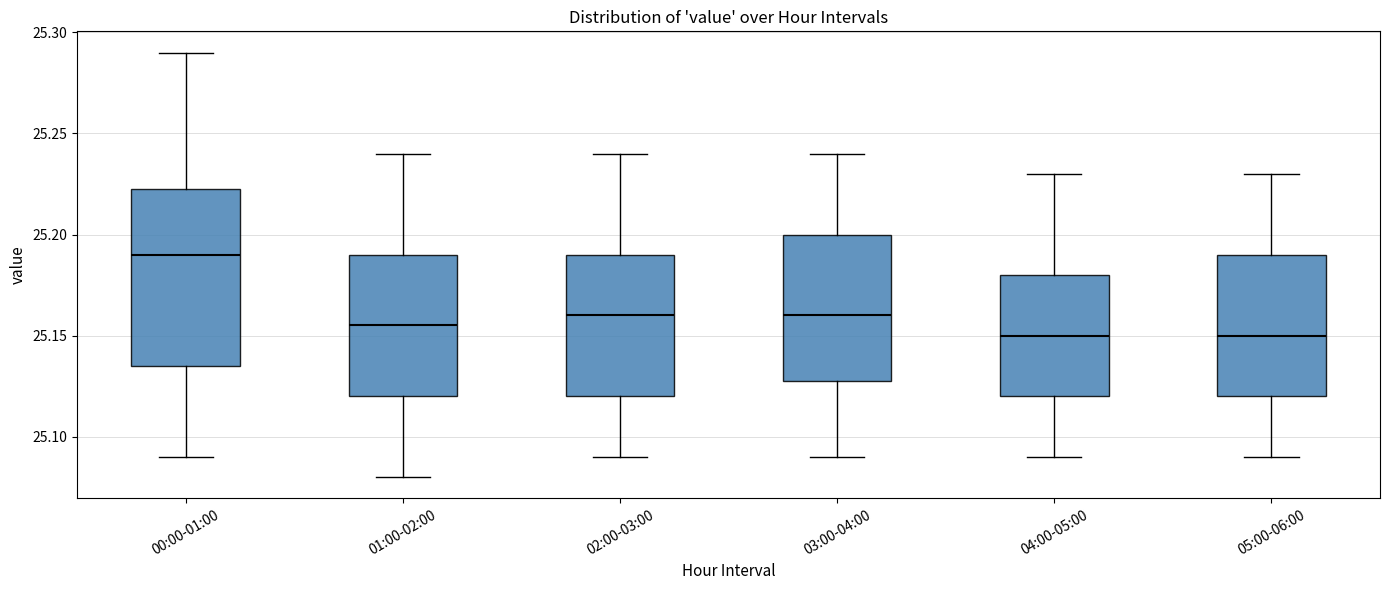

Reading left to right, transcribe this box plot: for each box, give where its median line is, the range the box spans, and where its two whiskers end, as read against the y-axis. The values are not printed on the chart, so give them approximately, as read against the axis.

00:00-01:00: median 25.190, box 25.135 to 25.225, whiskers 25.090 to 25.290
01:00-02:00: median 25.155, box 25.120 to 25.190, whiskers 25.080 to 25.240
02:00-03:00: median 25.160, box 25.120 to 25.190, whiskers 25.090 to 25.240
03:00-04:00: median 25.160, box 25.130 to 25.200, whiskers 25.090 to 25.240
04:00-05:00: median 25.150, box 25.120 to 25.180, whiskers 25.090 to 25.230
05:00-06:00: median 25.150, box 25.120 to 25.190, whiskers 25.090 to 25.230